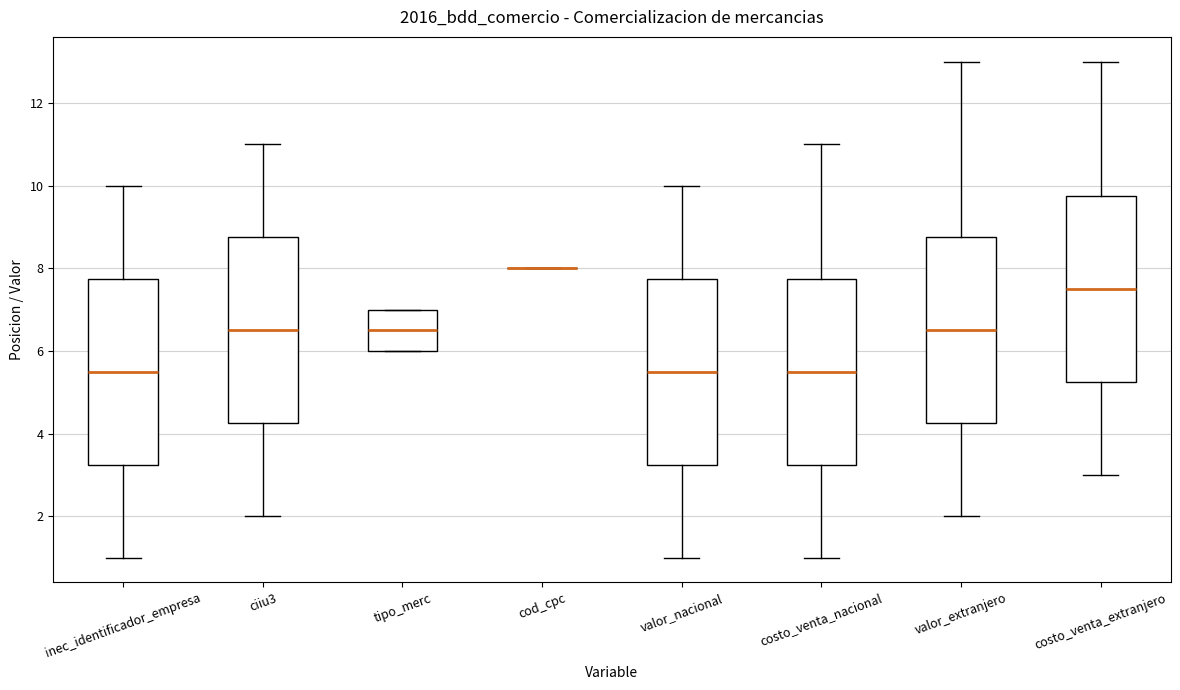

Reading left to right, transcribe this box plot: for each box, give where its median line is, the range the box spans, and where its two whiskers end, as read against the y-axis. The values are not printed on the chart, so give them approximately, as read against the axis.

inec_identificador_empresa: median 5.6, box 3.2 to 7.8, whiskers 1.0 to 10.0
ciiu3: median 6.6, box 4.2 to 8.8, whiskers 2.0 to 11.0
tipo_merc: median 6.6, box 6.0 to 7.0, whiskers 6.0 to 7.0
cod_cpc: box collapsed to a line at 8.0, whiskers 8.0 to 8.0
valor_nacional: median 5.6, box 3.2 to 7.8, whiskers 1.0 to 10.0
costo_venta_nacional: median 5.6, box 3.2 to 7.8, whiskers 1.0 to 11.0
valor_extranjero: median 6.6, box 4.2 to 8.8, whiskers 2.0 to 13.0
costo_venta_extranjero: median 7.6, box 5.2 to 9.8, whiskers 3.0 to 13.0